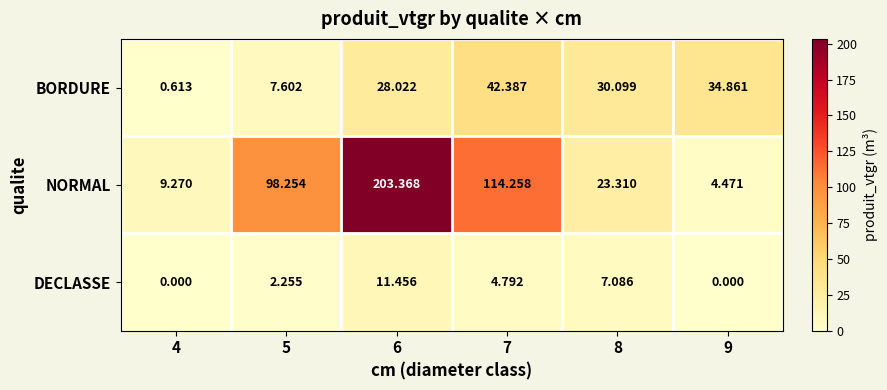

Rank the series by their maximum value, from highest to lowest.

NORMAL, BORDURE, DECLASSE